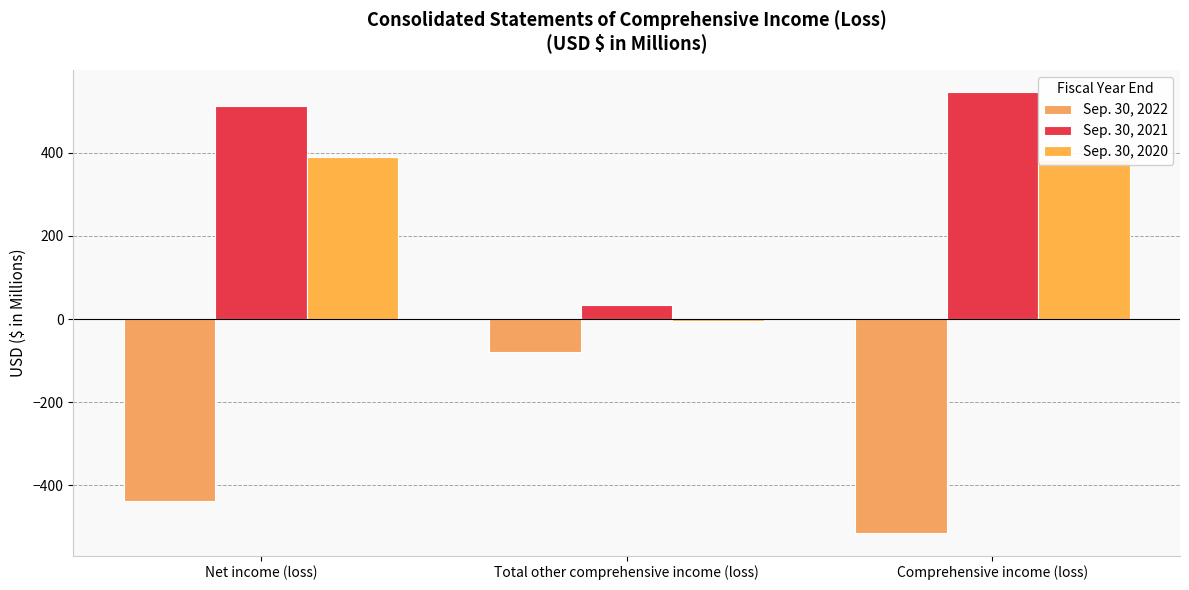

Reading left to right, list all the values displayed in this chart.

Sep. 30, 2022: -437.5	-78.2	-515.7
Sep. 30, 2021: 513.4	32.8	546.2
Sep. 30, 2020: 388.6	-5.2	383.4